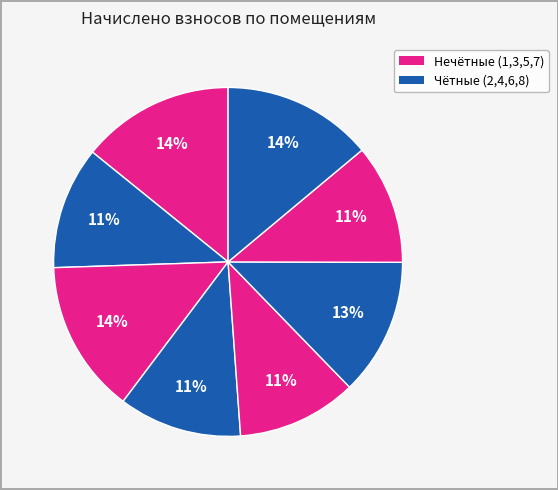

How many segments does this pie chart have?

8